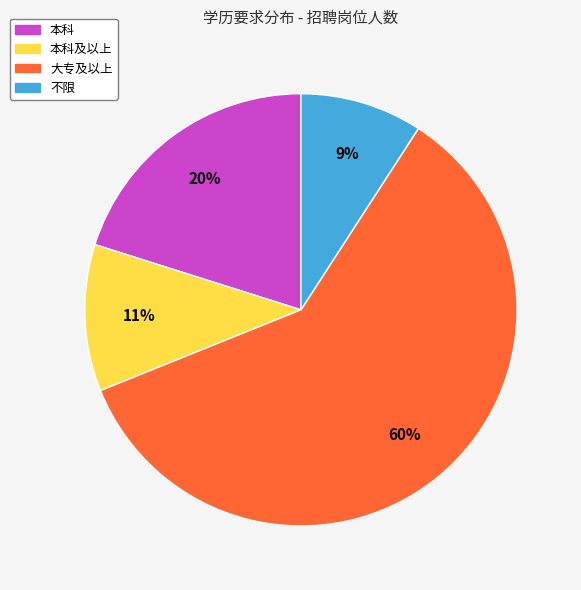

To the nearest percent, what is the average slice percentage?

25%